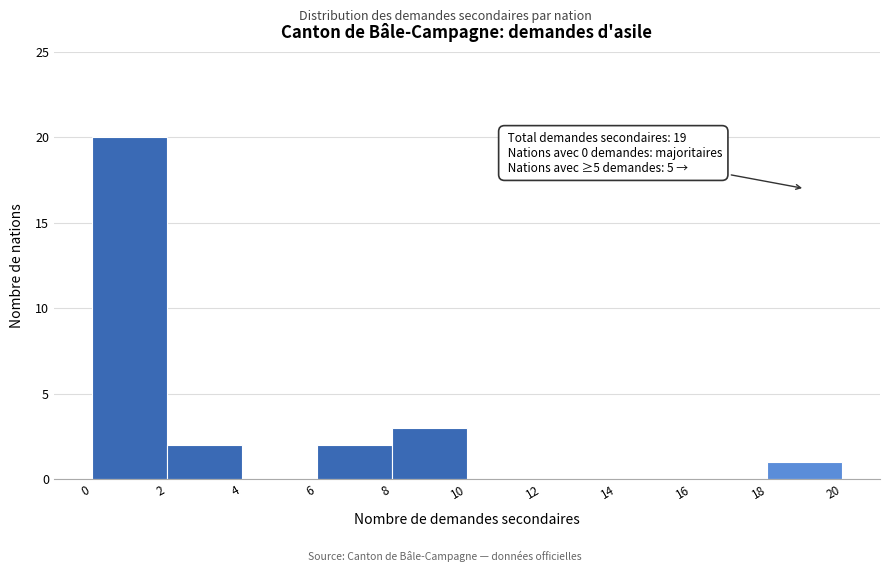

Which range on the x-axis has the tallest bar?

0 to 2